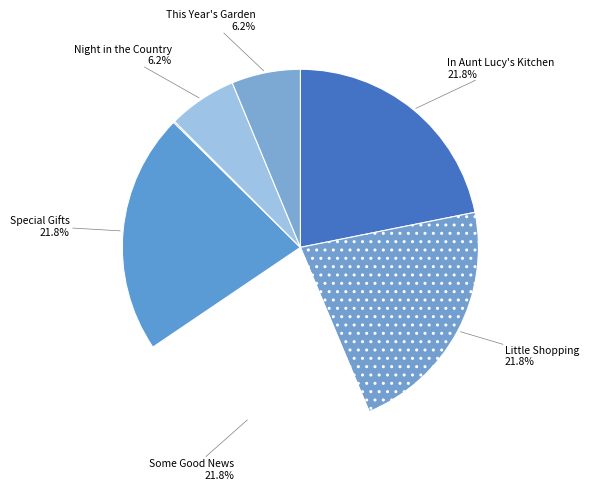

Is there a majority slice in this chart?

No